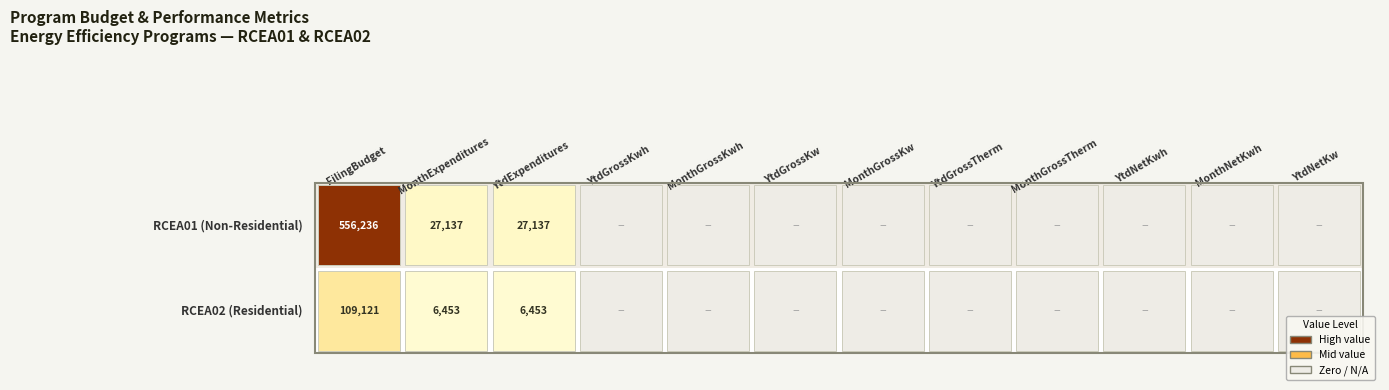

How many distinct data groups are displayed?

2